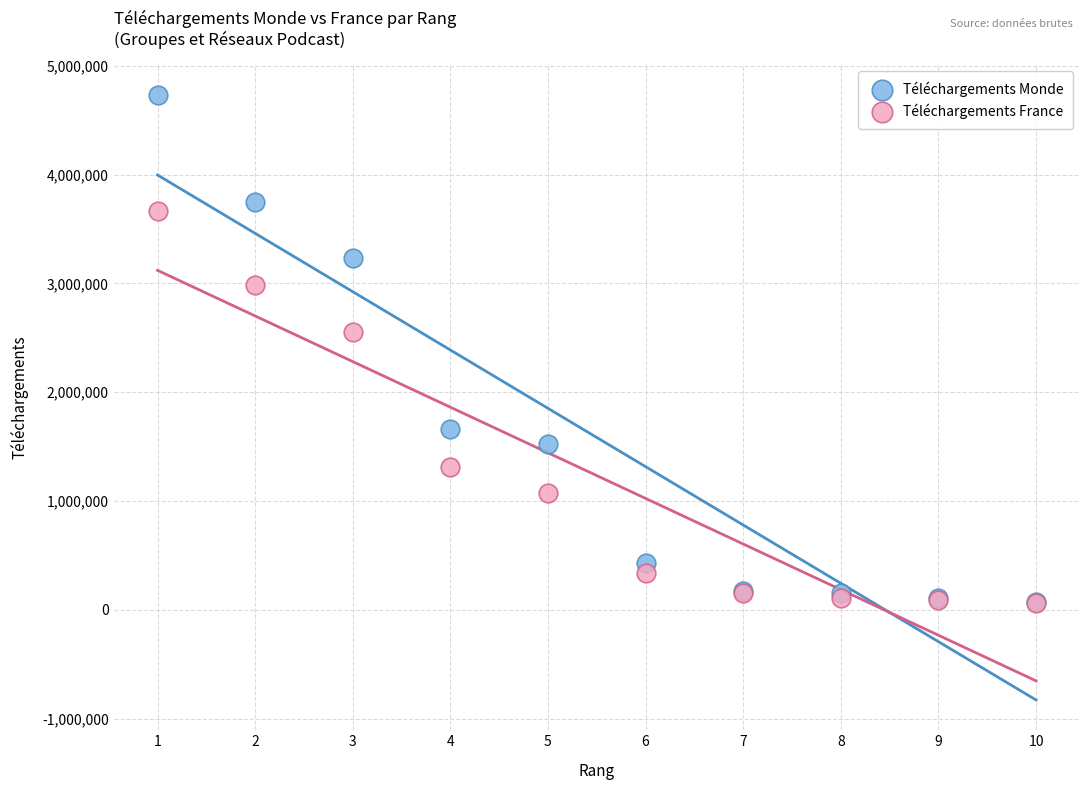

In the Téléchargements France series, what Y value is closest to 1863490?

1312208